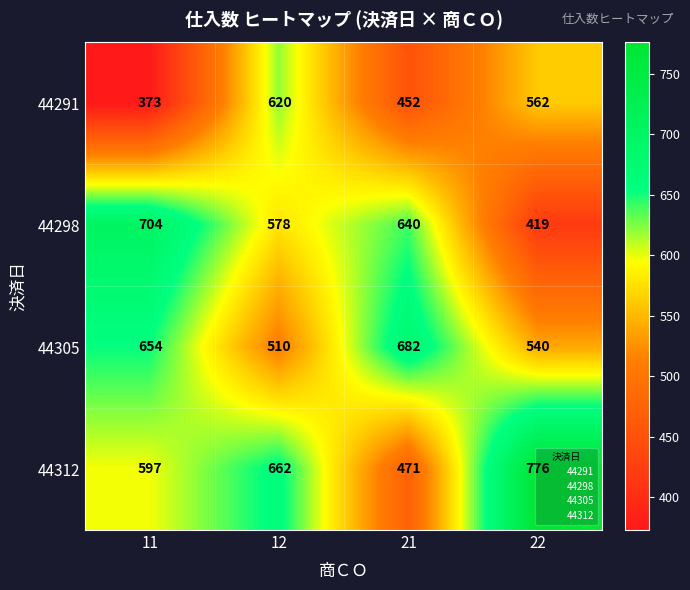

At which category is the sum across all series the highest?

12